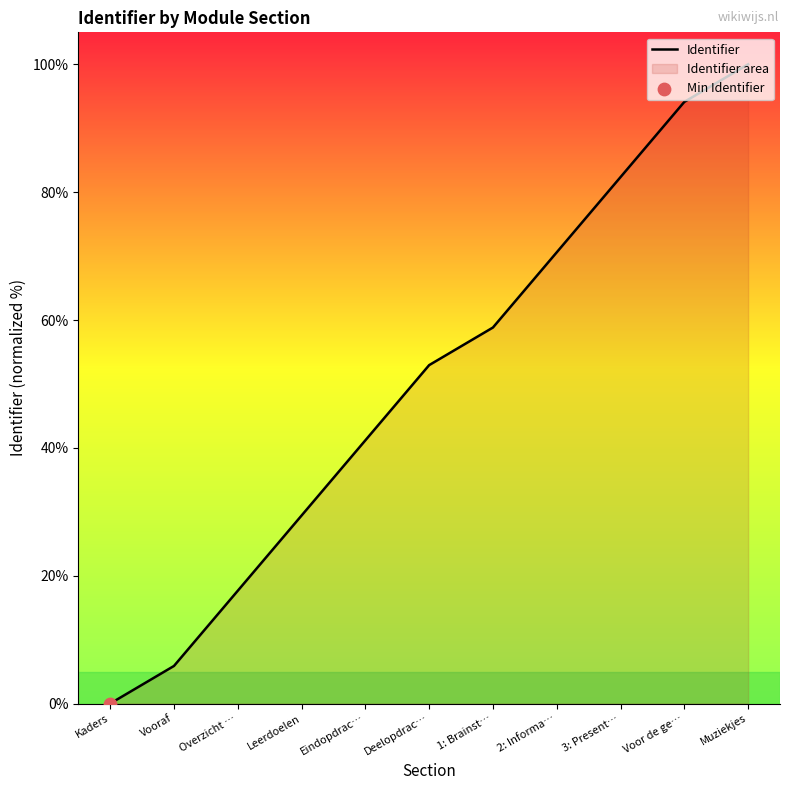

What is the change in value from Eindopdrac… to 2: Informa…?

+29.4